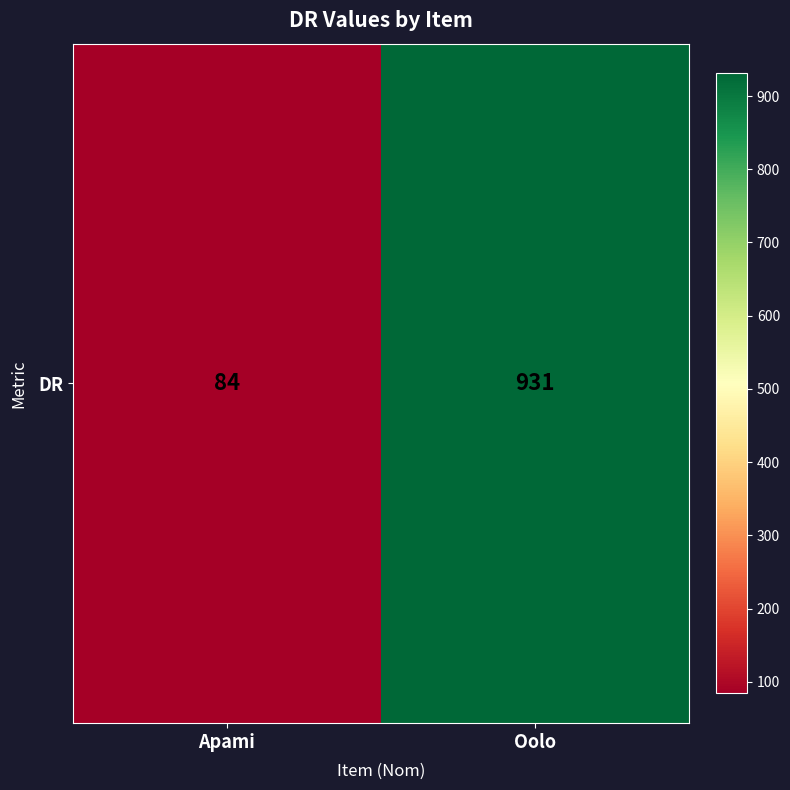

Read the value at Apami, to the nearest 50.

100